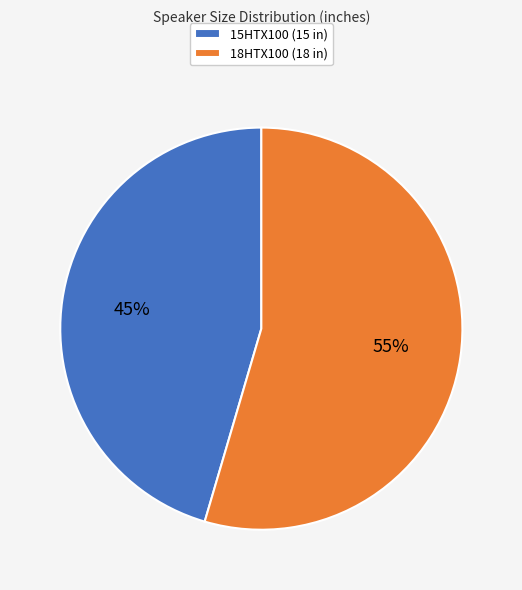

Between 15HTX100 and 18HTX100, which is larger?

18HTX100